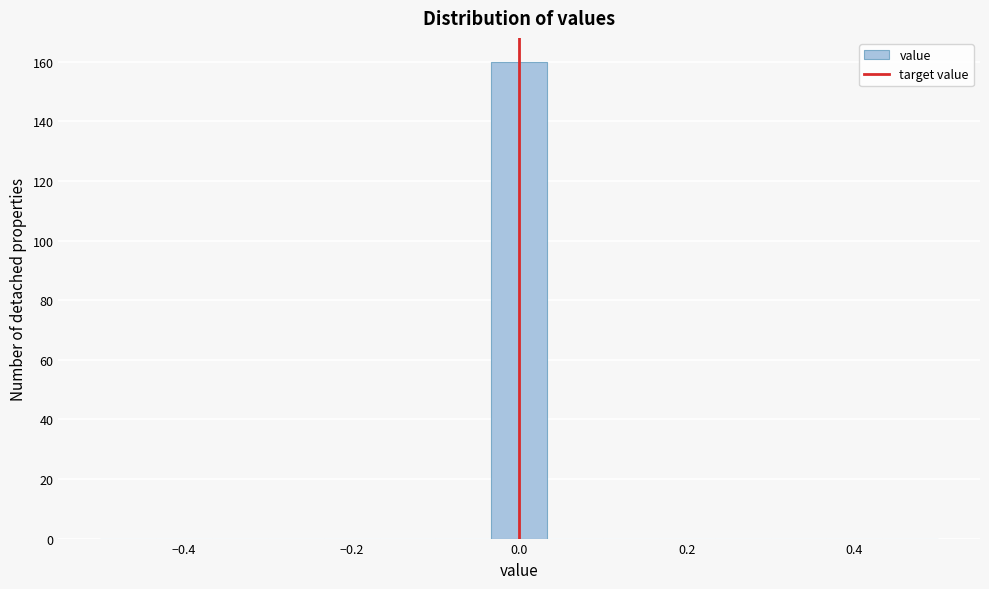

Read against the x-axis, roughly where is the centre of the tallest bar?

0.00